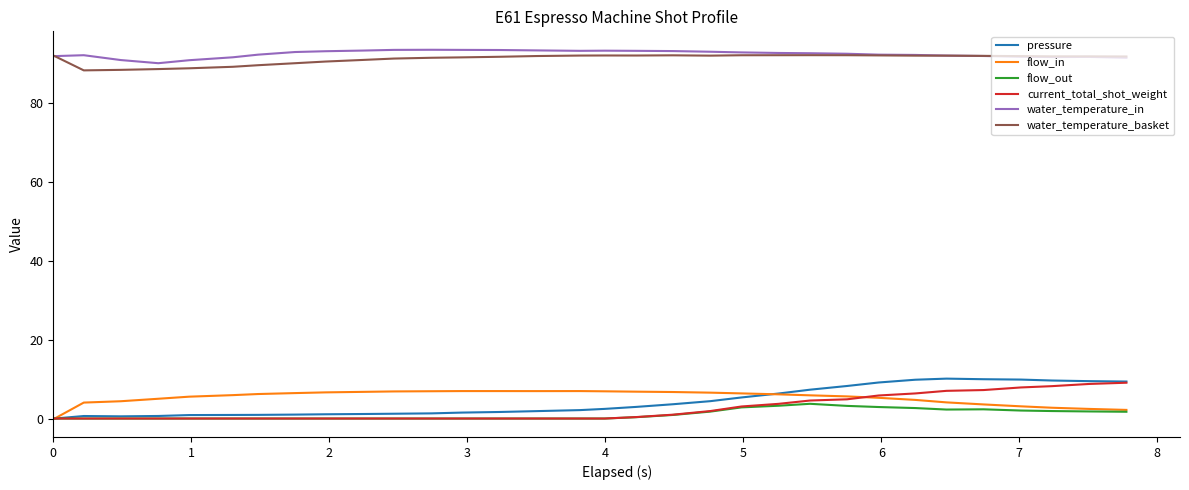

What is the average value of the flow_out series?

1.1